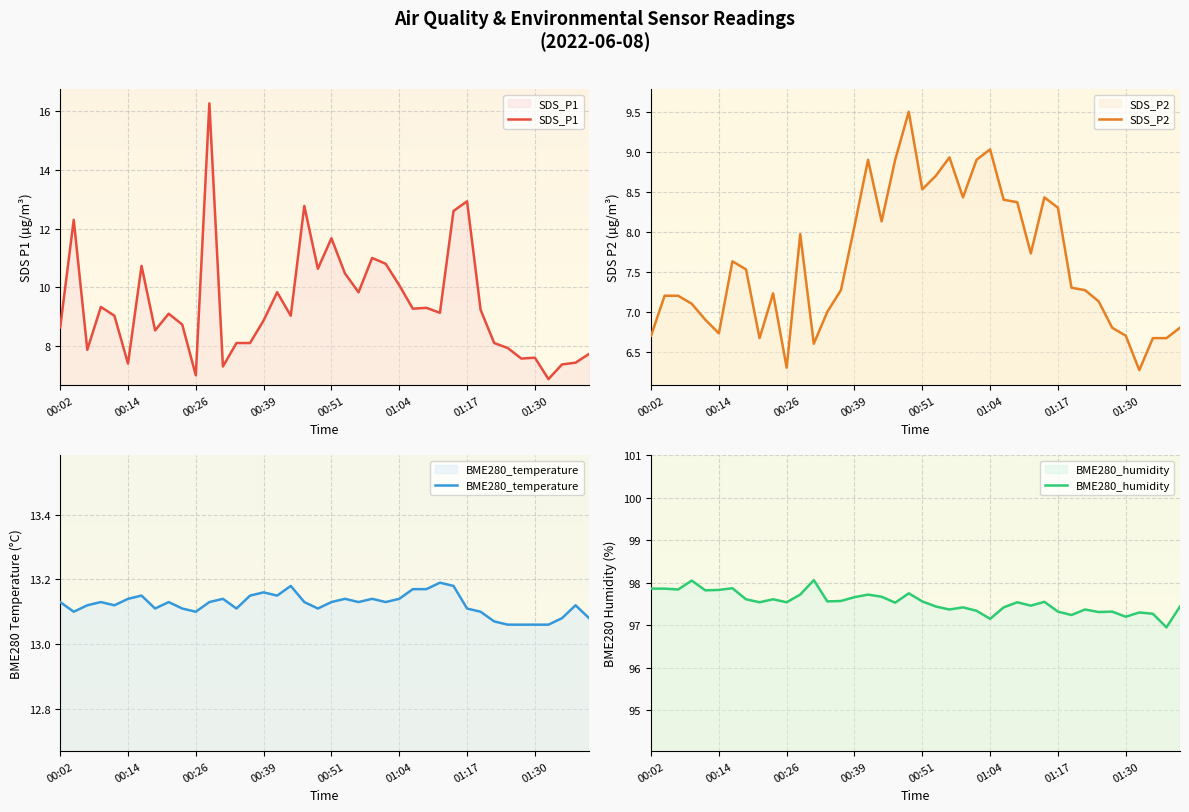

Is it true that SDS_P1 equals 3.1 at 01:30?

False